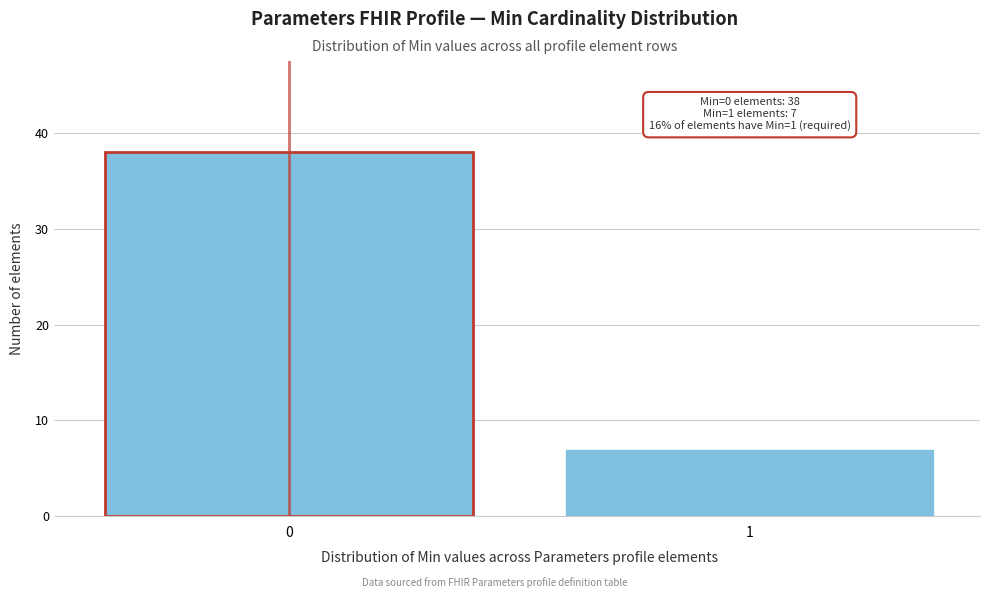

Reading right to left, what are all the values shown in this chart?

1=7	0=38